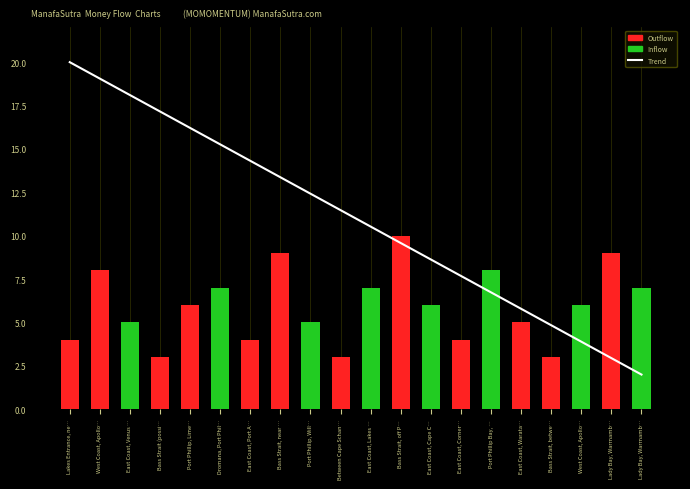

Does the chart contain stacked bars?

No